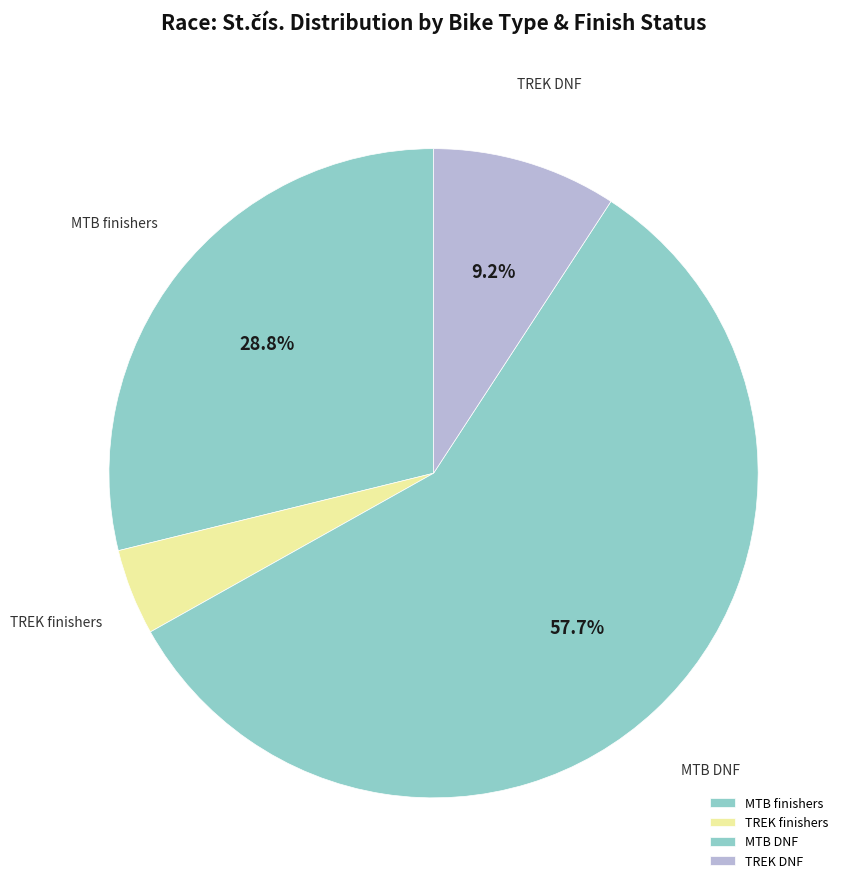

What is the majority slice?

MTB DNF